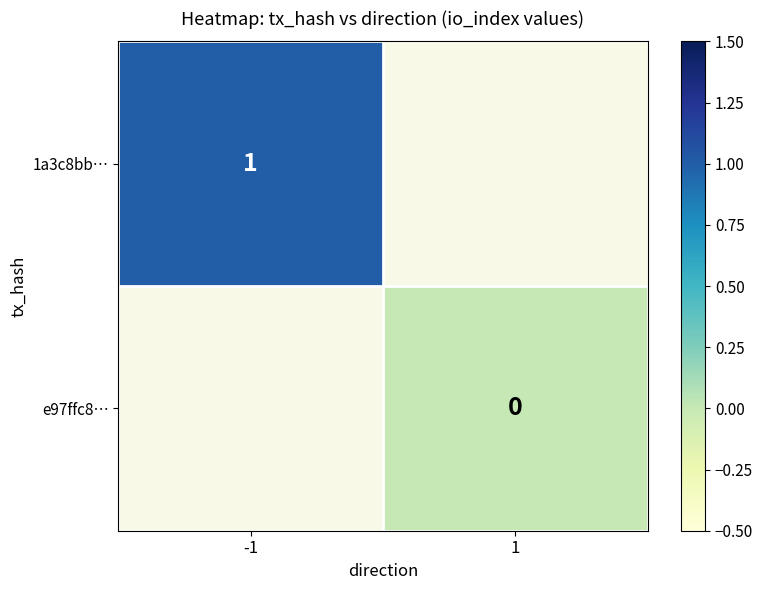

Count the number of categories in the chart.

2